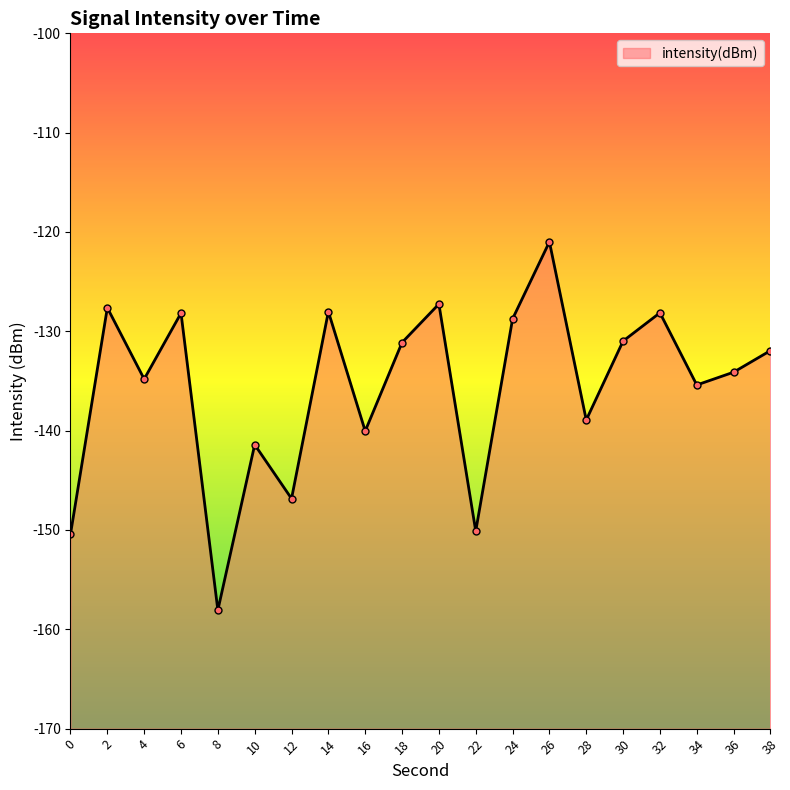

Which label corresponds to the smallest value in the chart?

8